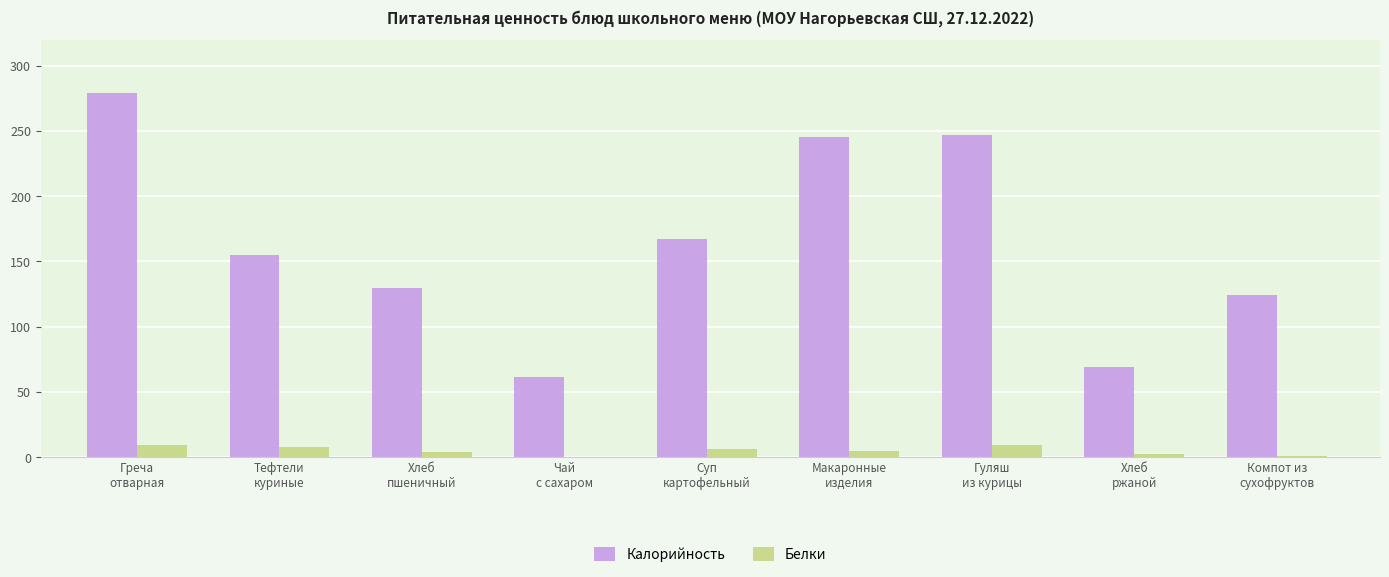

What is the sum of all Калорийность values?

1476.5